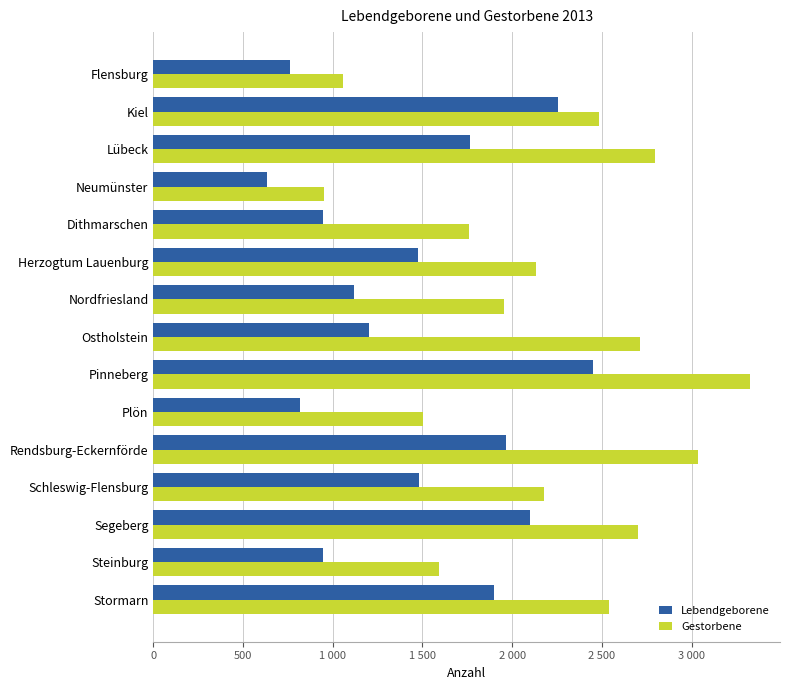

What are all the series names shown in the legend?

Lebendgeborene, Gestorbene